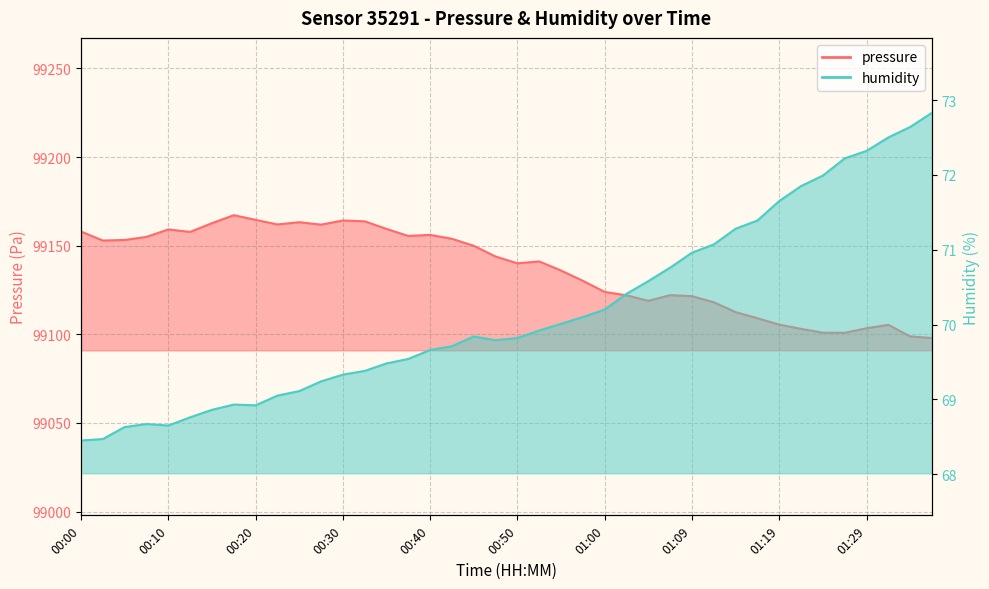

What is the sum of all pressure values?

3965475.7